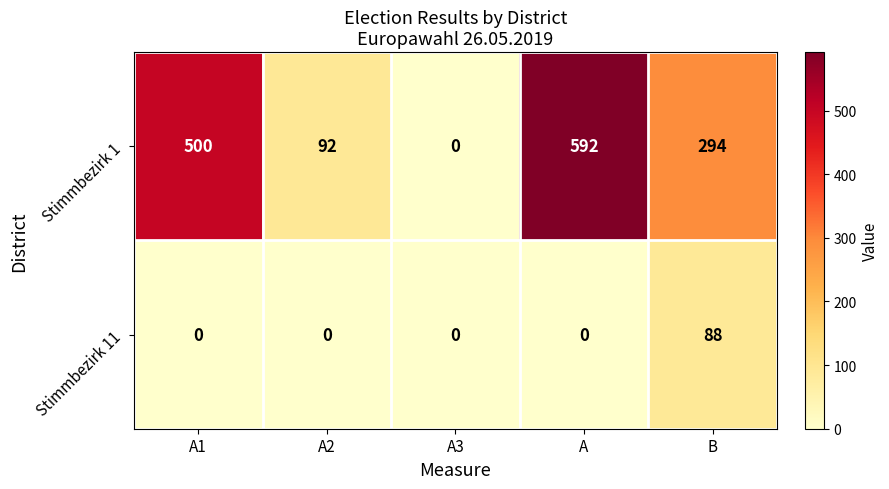

Is it true that Stimmbezirk 1 equals 500 at A1?

True